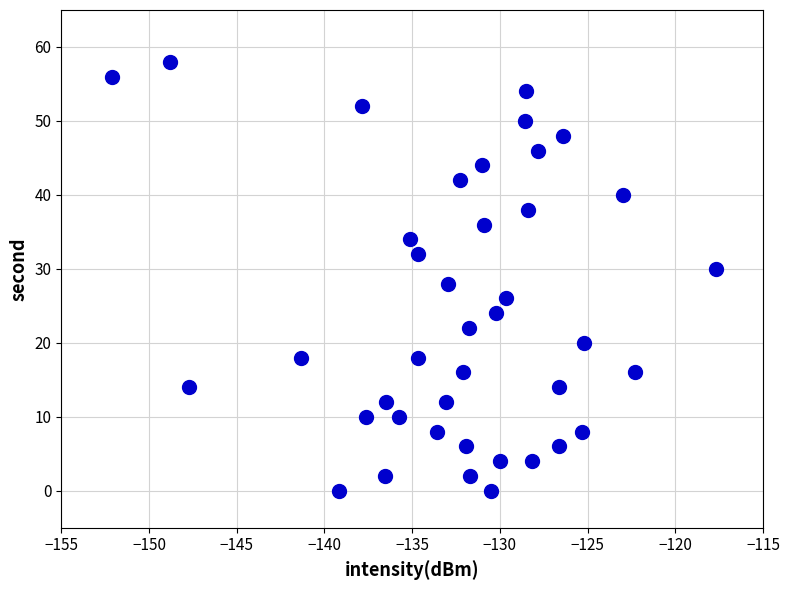

What is the range of Y values (max minus min)?

58